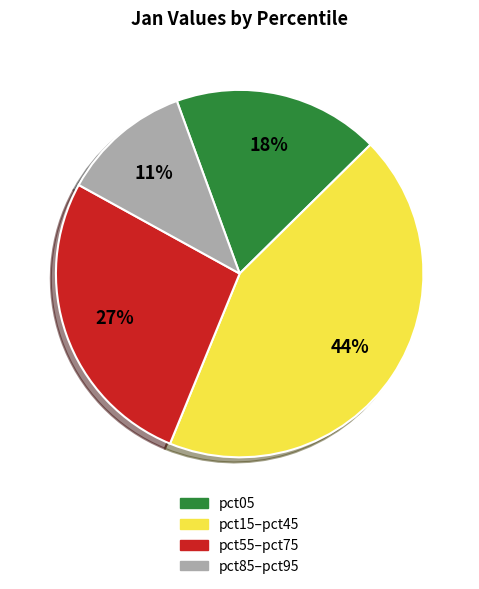

To the nearest percent, what is the average slice percentage?

25%